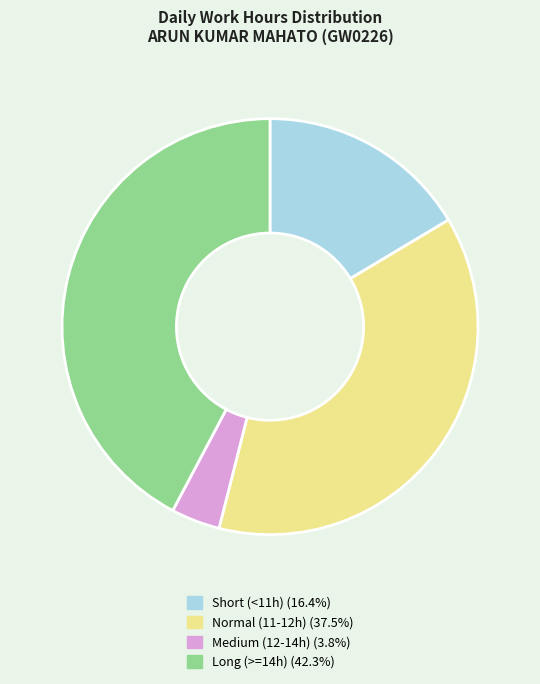

How many segments does this pie chart have?

4